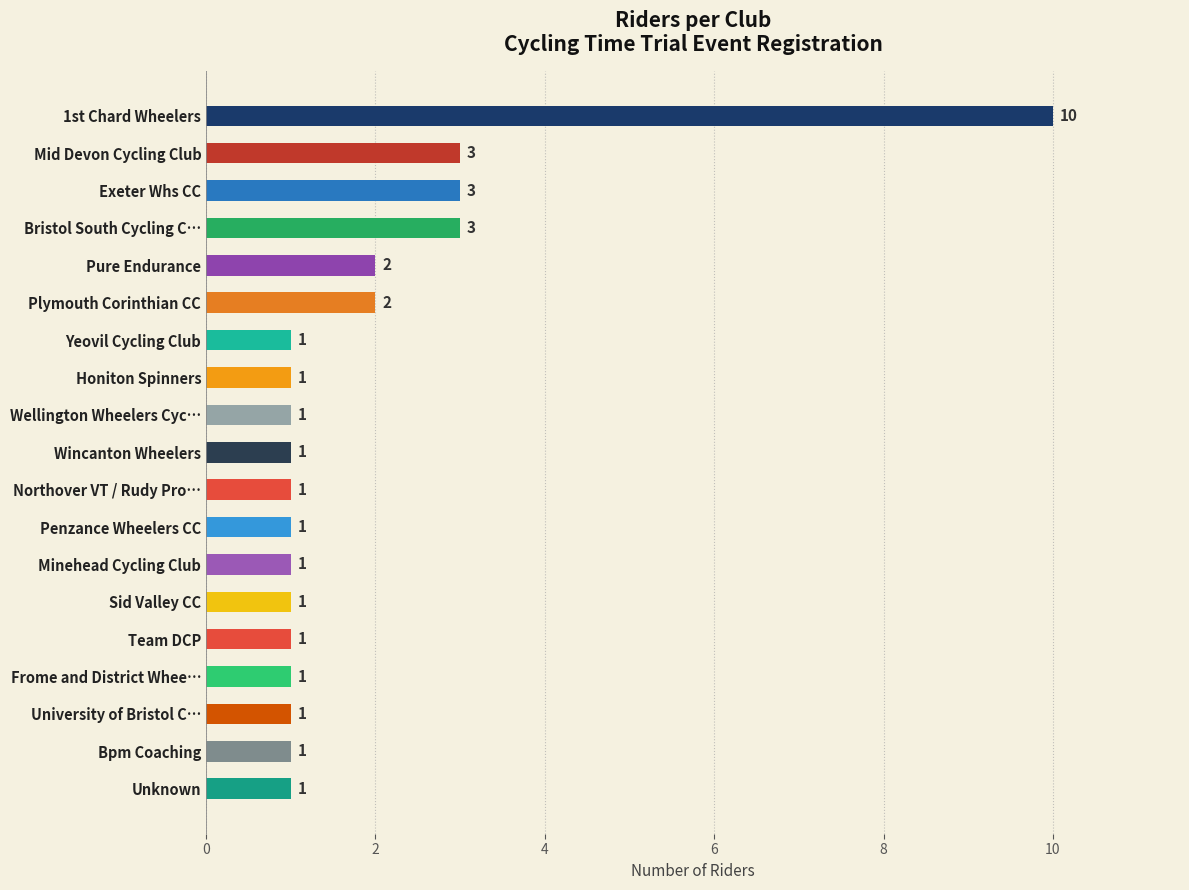

The value at 1st Chard Wheelers is 10. True or false?

True